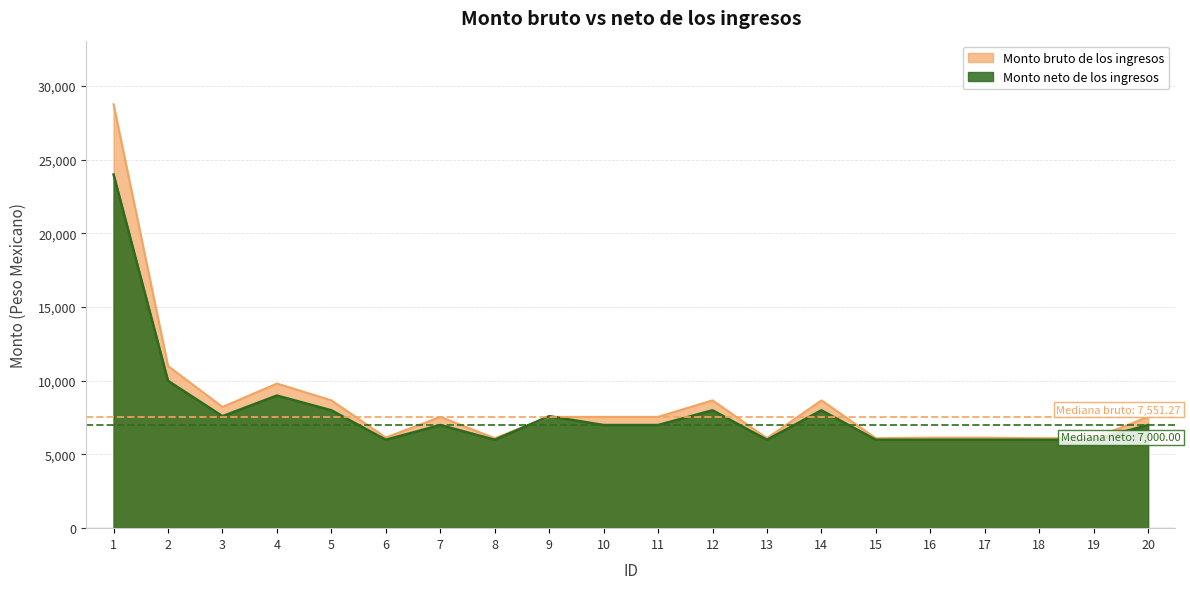

What is the value of the Monto neto de los ingresos point at the 14th from the left?

8000.0